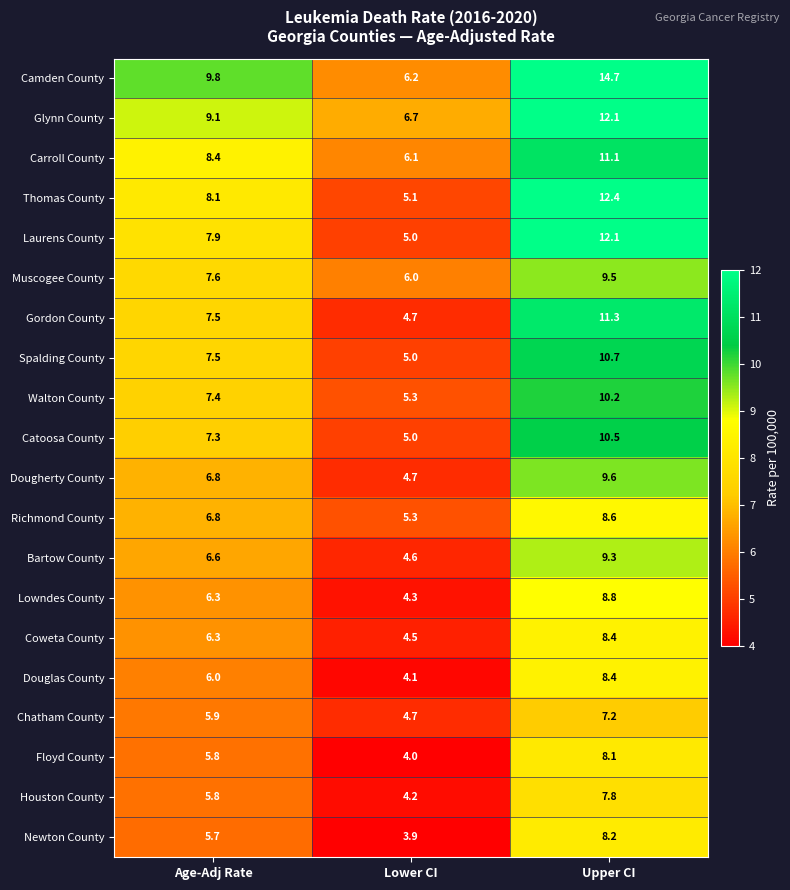

Which series has the widest spread of values?

Camden County